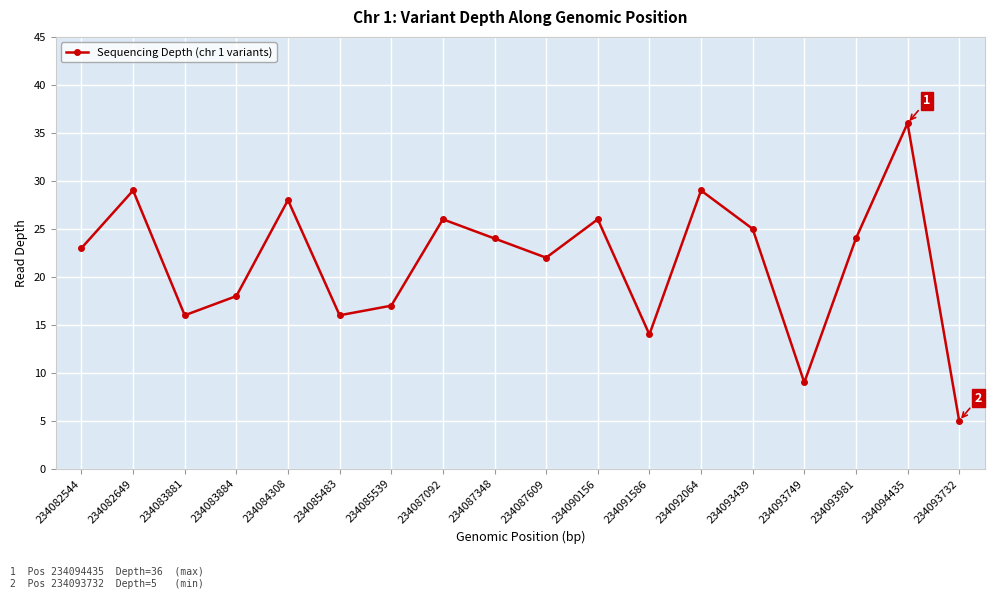

Reading left to right, extract all data points from this chart.

23	29	16	18	28	16	17	26	24	22	26	14	29	25	9	24	36	5